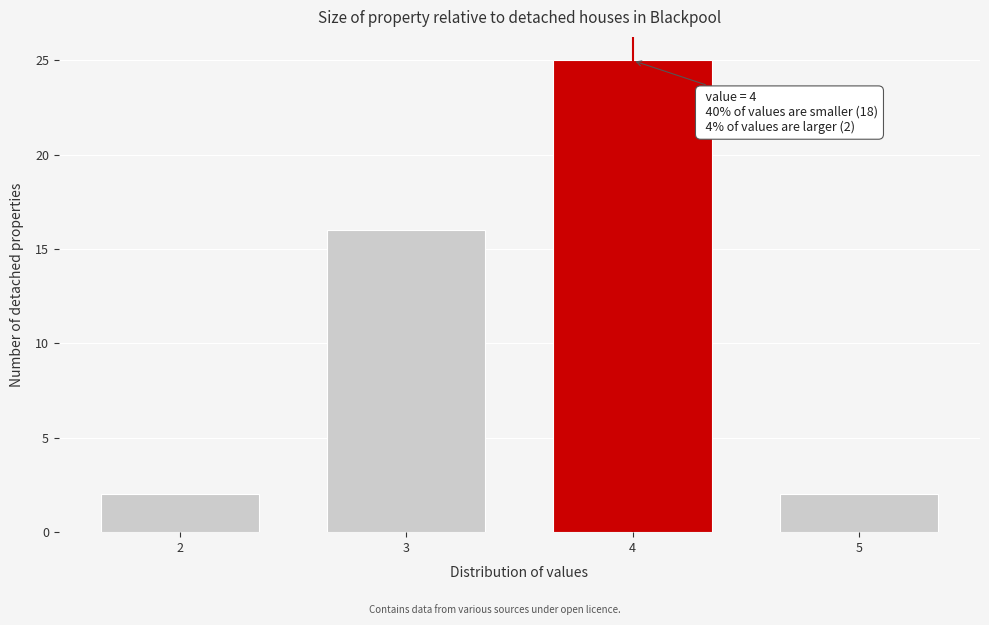

Reading right to left, what are all the values shown in this chart?

2	25	16	2